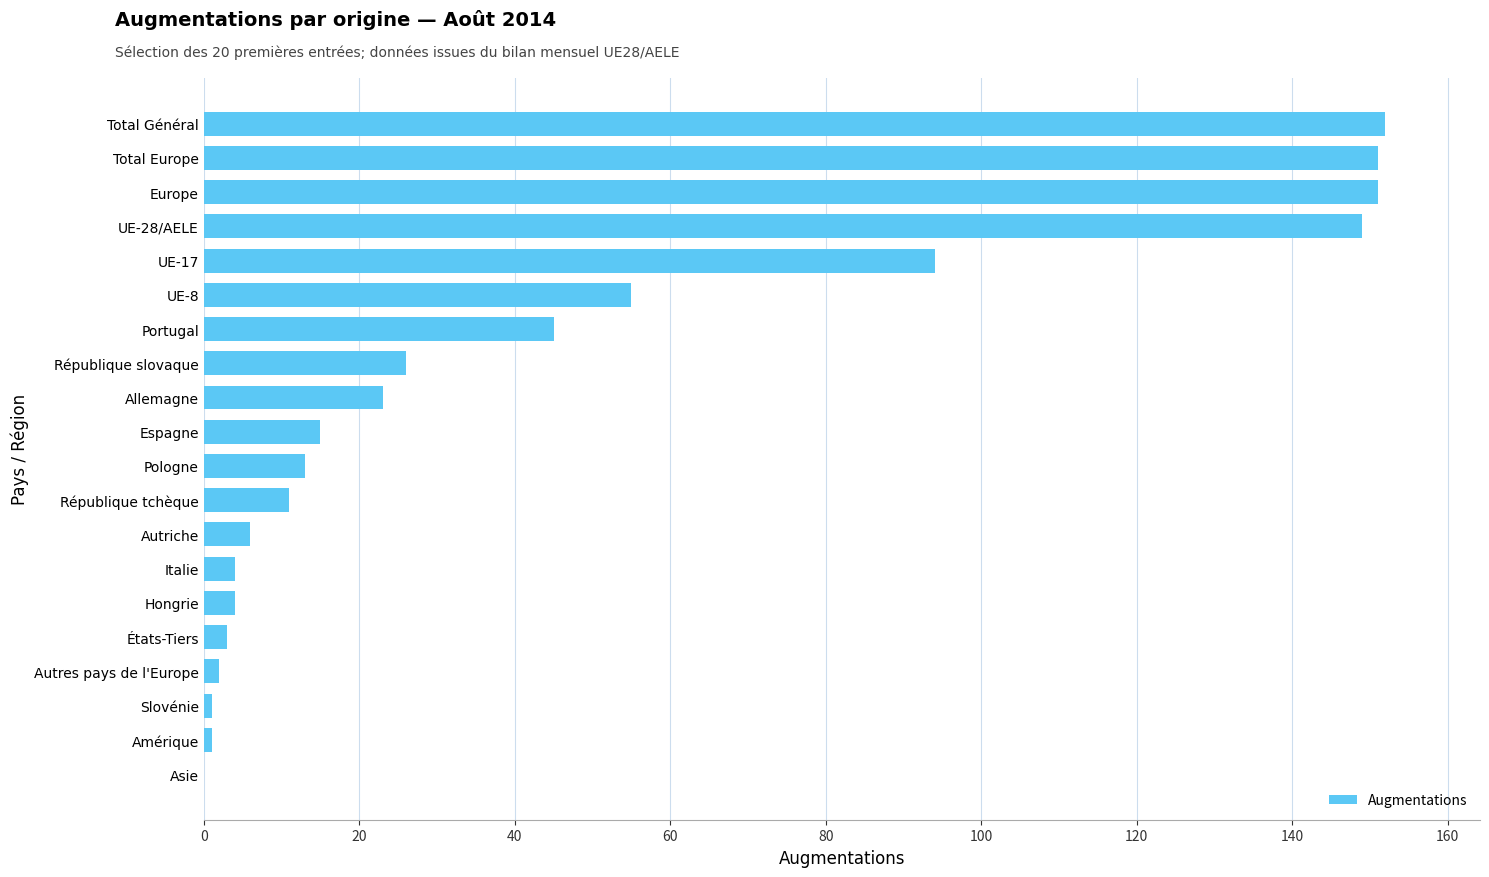

True or false: the data shows 15 at Espagne.

True